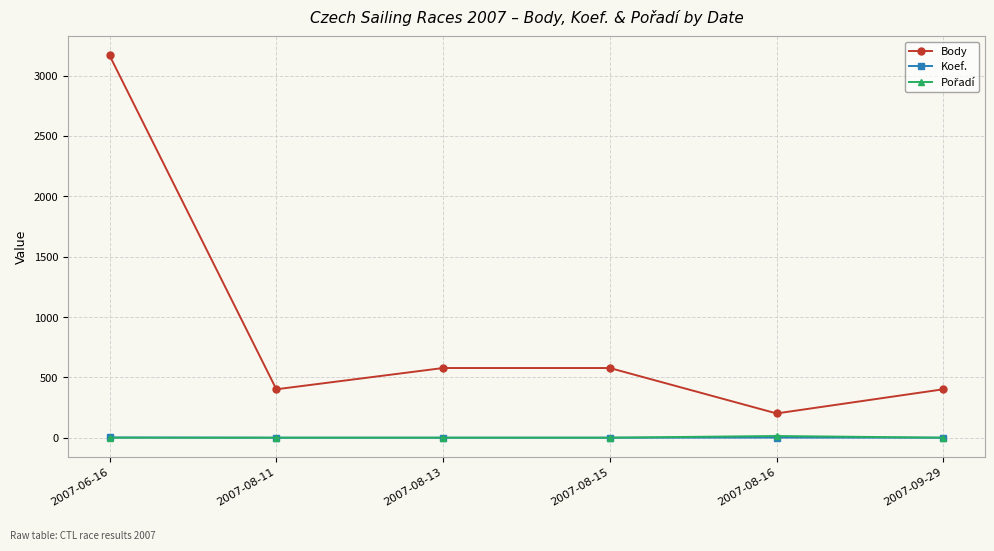

What is the value of the Body point at the 3rd from the left?

578